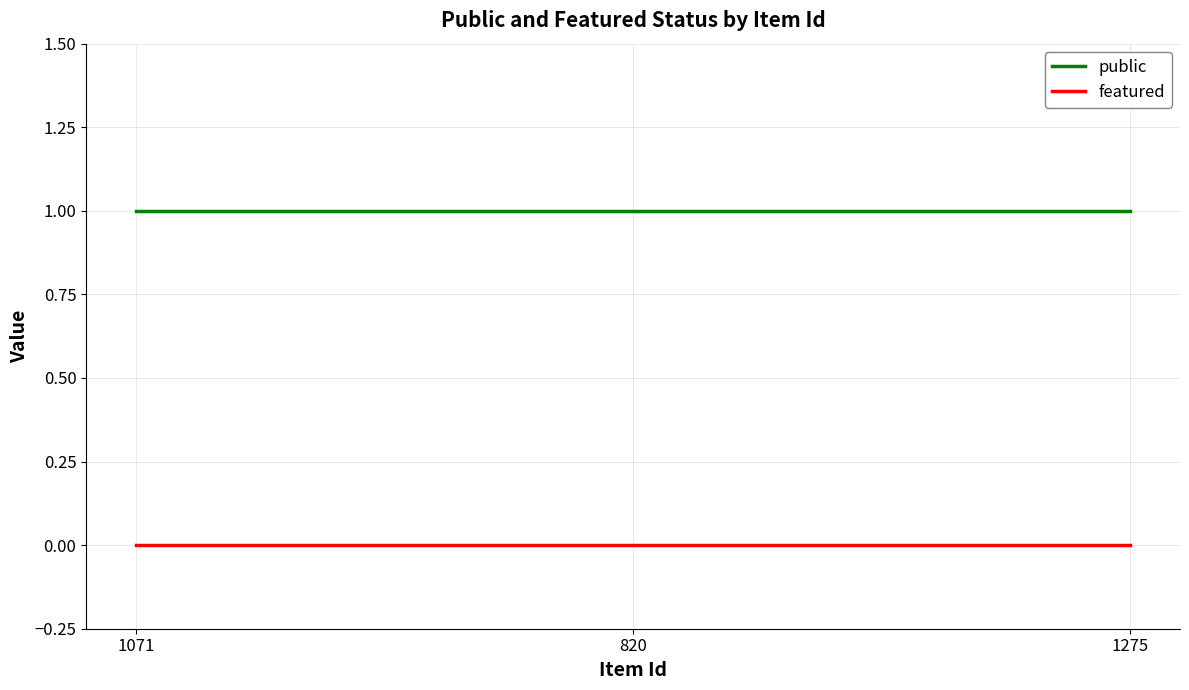

How many lines are shown in the chart?

2